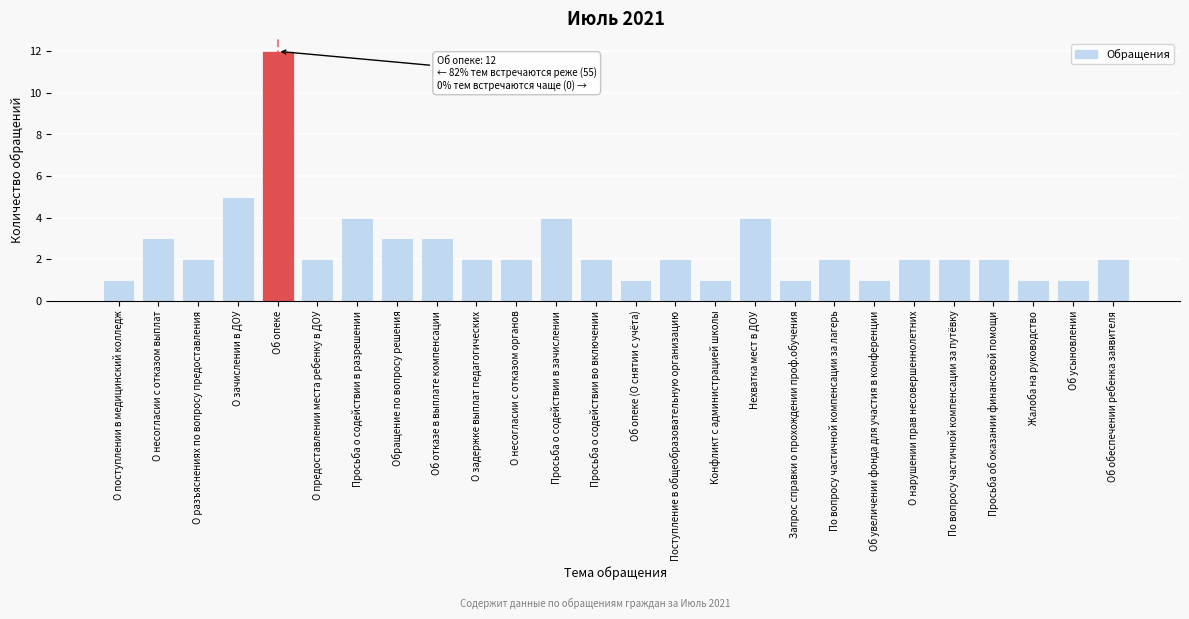

Reading left to right, transcribe all the data shown in this chart.

О поступлении в медицинский колледж=1	О несогласии с отказом выплат=3	О разъяснениях по вопросу предоставления=2	О зачислении в ДОУ=5	Об опеке=12	О предоставлении места ребенку в ДОУ=2	Просьба о содействии в разрешении=4	Обращение по вопросу решения=3	Об отказе в выплате компенсации=3	О задержке выплат педагогических=2	О несогласии с отказом органов=2	Просьба о содействии в зачислении=4	Просьба о содействии во включении=2	Об опеке (О снятии с учёта)=1	Поступление в общеобразовательную организацию=2	Конфликт с администрацией школы=1	Нехватка мест в ДОУ=4	Запрос справки о прохождении проф.обучения=1	По вопросу частичной компенсации за лагерь=2	Об увеличении фонда для участия в конференции=1	О нарушении прав несовершеннолетних=2	По вопросу частичной компенсации за путёвку=2	Просьба об оказании финансовой помощи=2	Жалоба на руководство=1	Об усыновлении=1	Об обеспечении ребенка заявителя=2